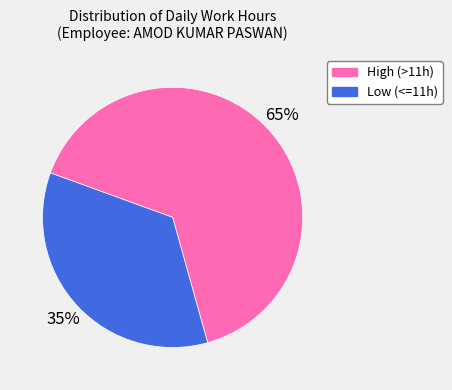

To the nearest percent, what is the difference between the High (>11h) and Low (<=11h) slice percentages?

30%